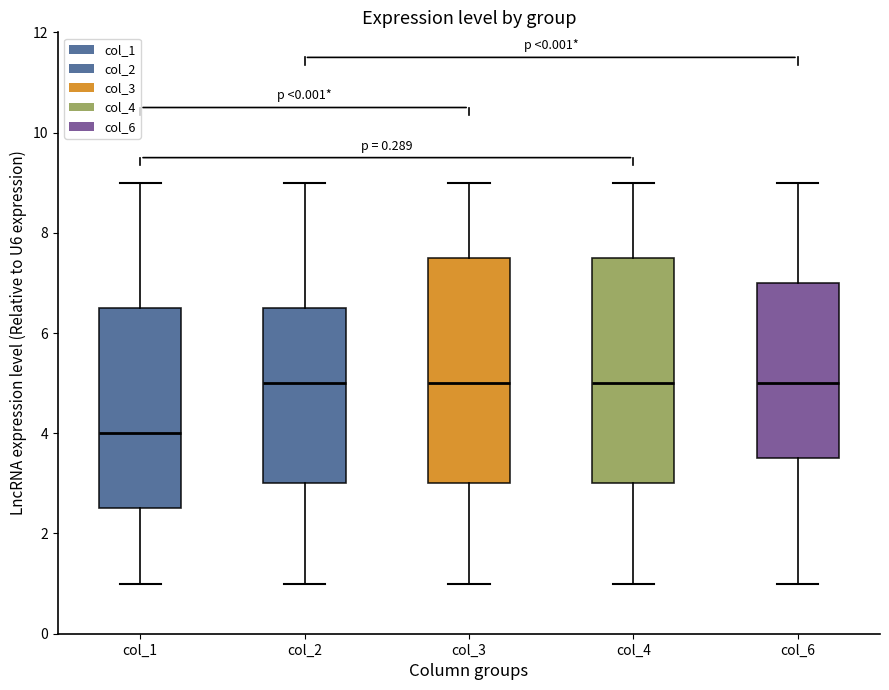

Where does the median line of the box for col_6 sit on the y-axis? The values are not printed on the chart, so give them approximately, as read against the axis.

5.0